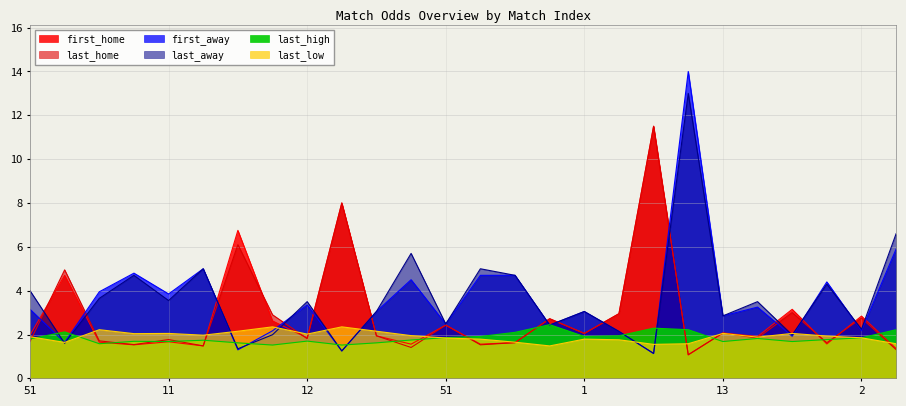

List the series in order of their peak value, highest first.

first_away, last_away, first_home, last_home, last_high, last_low